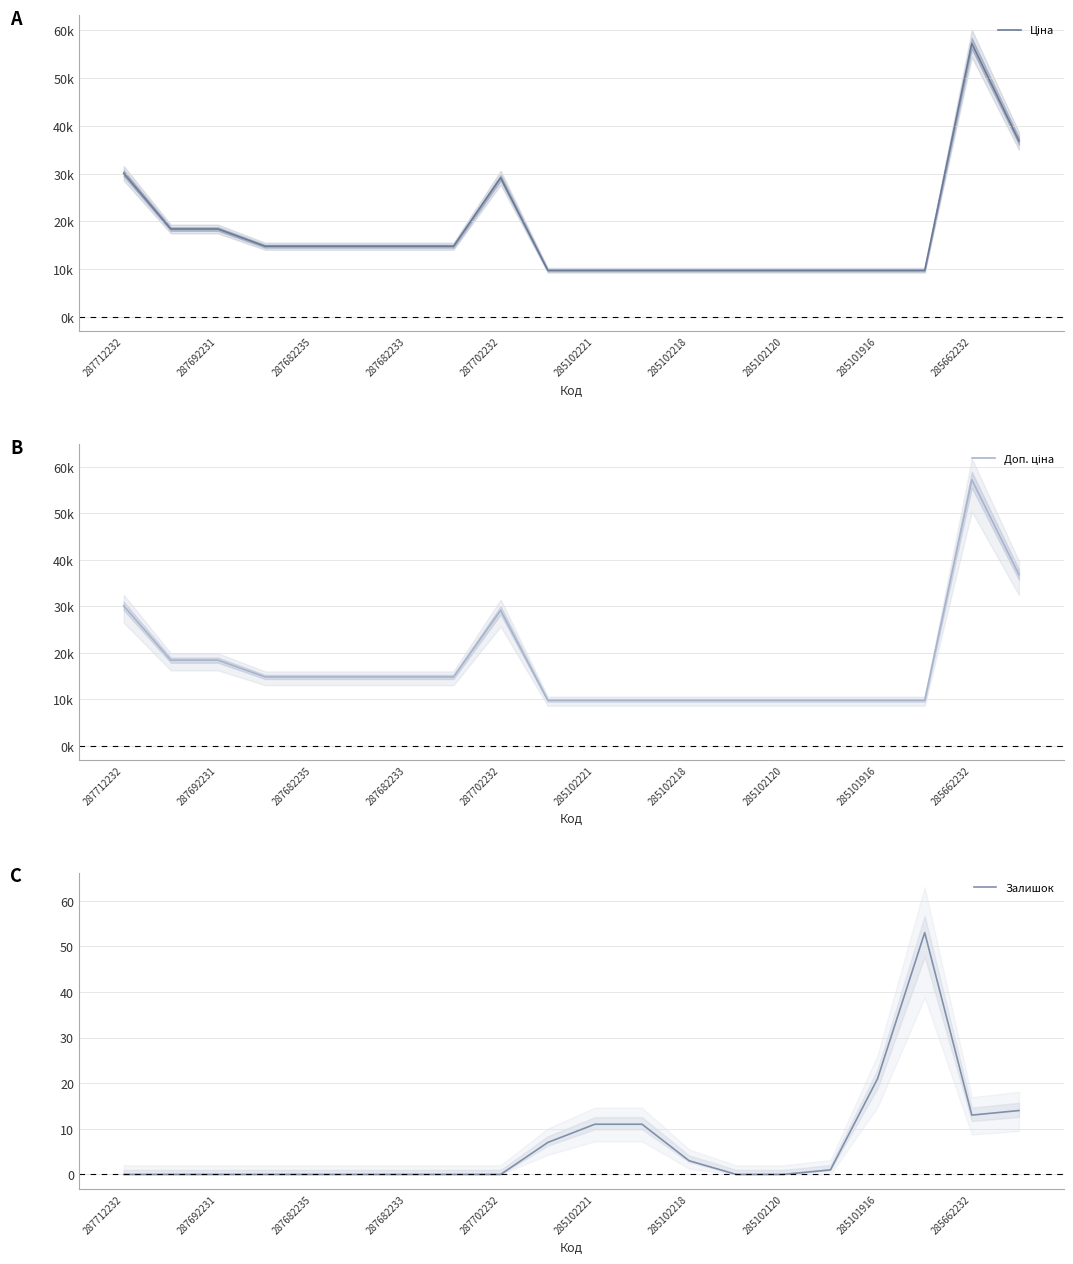

Reading left to right, list all the values displayed in this chart.

Ціна: 30102.8	18420.9	18420.9	14817.6	14817.6	14817.6	14817.6	14817.6	29152.3	9775.5	9775.5	9775.5	9775.5	9775.5	9775.5	9775.5	9775.5	9775.5	57258.0	36841.8
Доп. ціна: 30102.8	18420.9	18420.9	14817.6	14817.6	14817.6	14817.6	14817.6	29152.3	9775.5	9775.5	9775.5	9775.5	9775.5	9775.5	9775.5	9775.5	9775.5	57258.0	36841.8
Залишок: 0.0	0.0	0.0	0.0	0.0	0.0	0.0	0.0	0.0	7.0	11.0	11.0	3.0	0.0	0.0	1.0	21.0	53.0	13.0	14.0